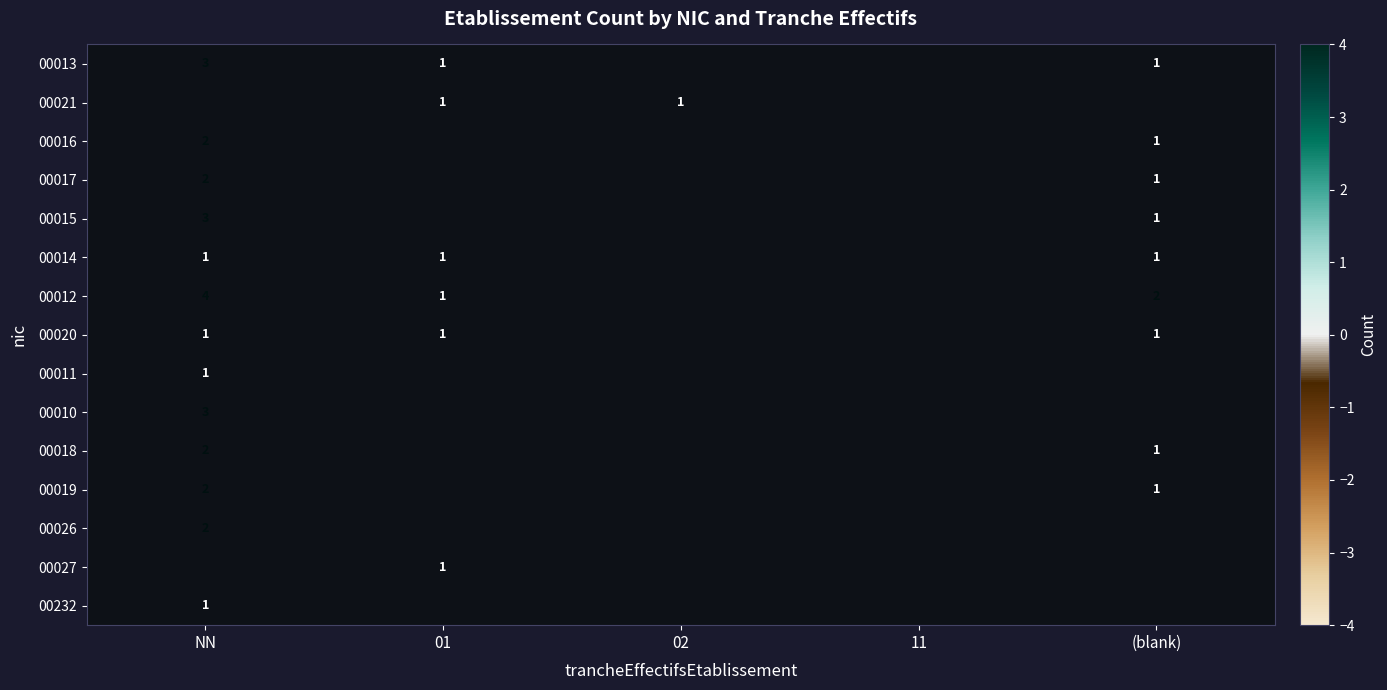

The value of 00018 at (blank) is 2. True or false?

False